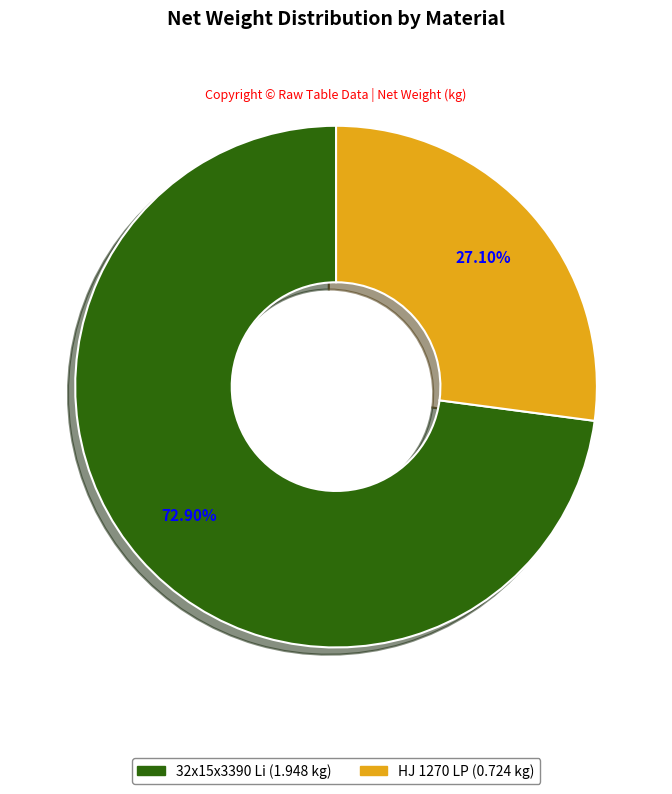

The HJ 1270 LP slice represents 27% of the pie. True or false?

True